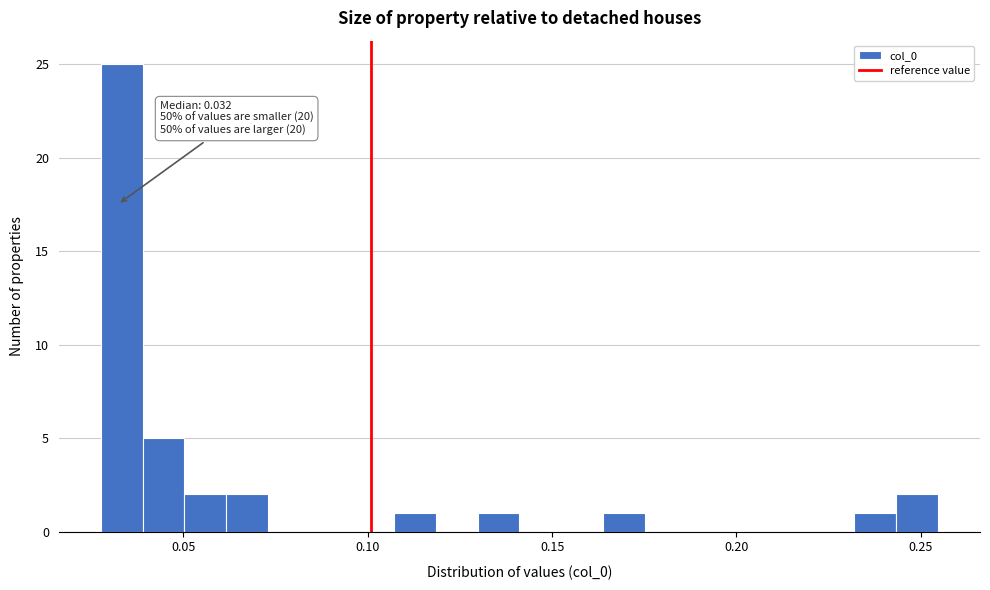

Read against the x-axis, roughly where is the centre of the tallest bar?

0.035